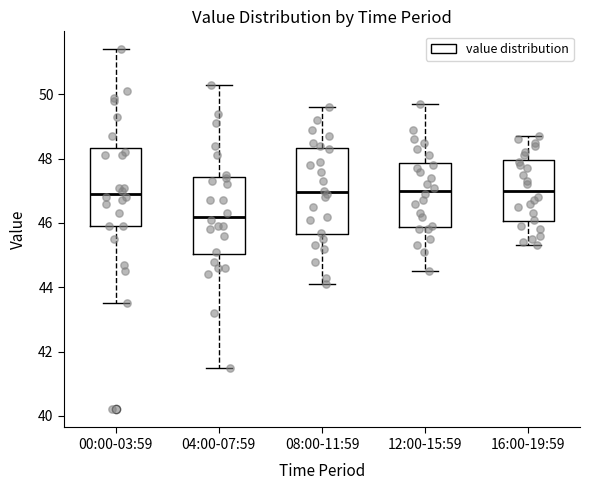

Reading left to right, read every box against the y-axis: the position of its median line, the range the box covers, and the ends of its whiskers. The values are not printed on the chart, so give them approximately, as read against the axis.

00:00-03:59: median 47.0, box 46.0 to 48.4, whiskers 43.6 to 51.4
04:00-07:59: median 46.2, box 45.0 to 47.4, whiskers 41.6 to 50.4
08:00-11:59: median 47.0, box 45.6 to 48.4, whiskers 44.2 to 49.6
12:00-15:59: median 47.0, box 45.8 to 47.8, whiskers 44.6 to 49.8
16:00-19:59: median 47.0, box 46.0 to 48.0, whiskers 45.4 to 48.8